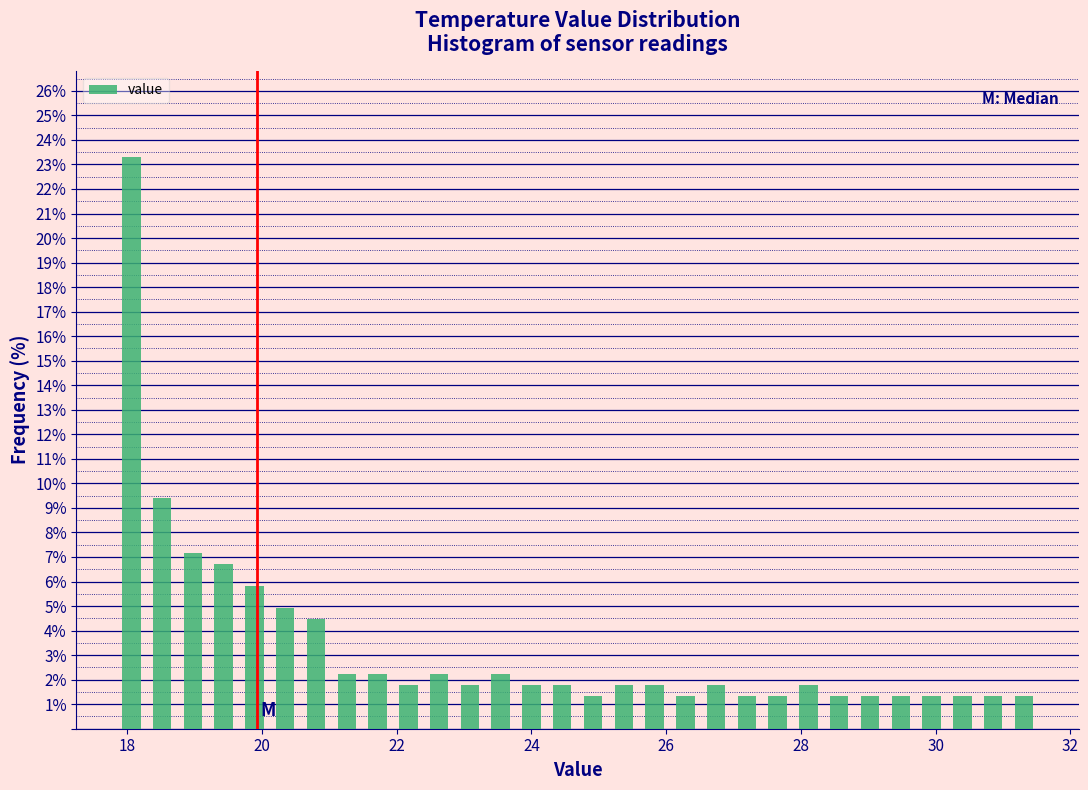

Around what value on the x-axis is the tallest bar? Give the approximate position of its centre, as read against the axis.

18.0